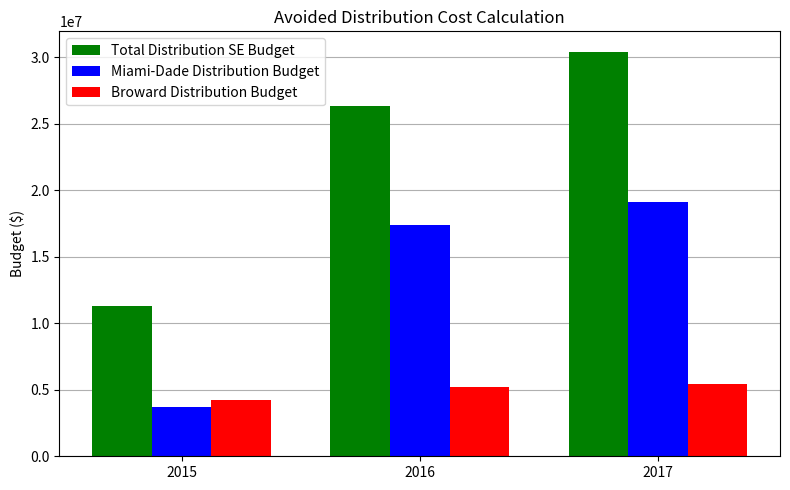

The value of Miami-Dade Distribution Budget at 2017 is 25574855.3. True or false?

False